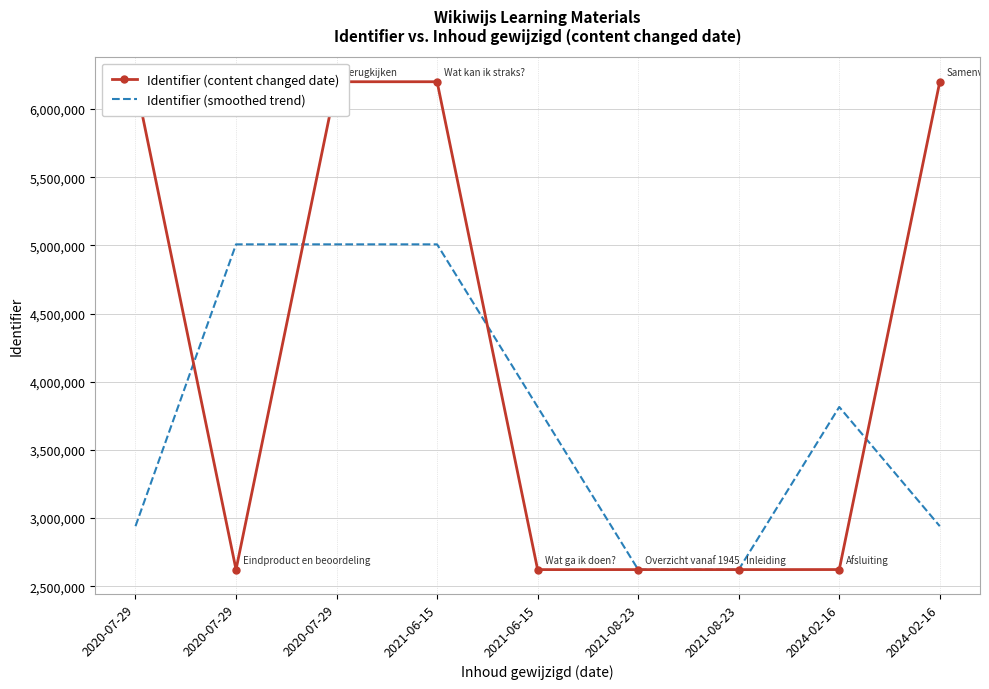

What is the sum of all Identifier (content changed date) values?

37914005.0